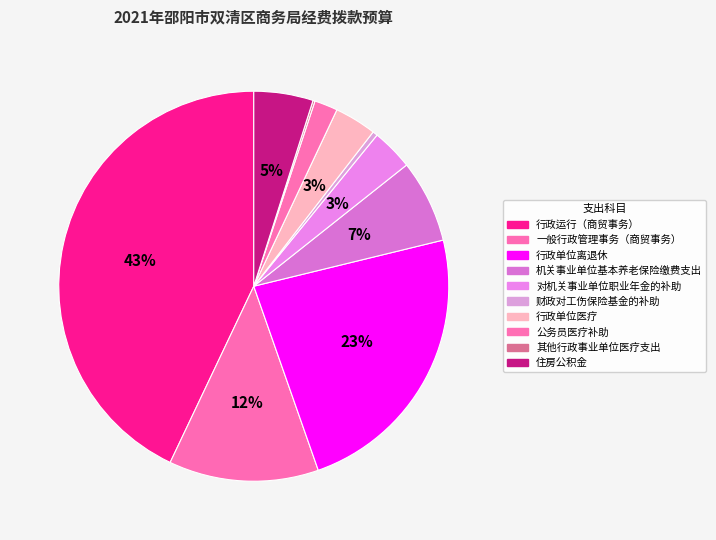

How many slices are in this pie chart?

10